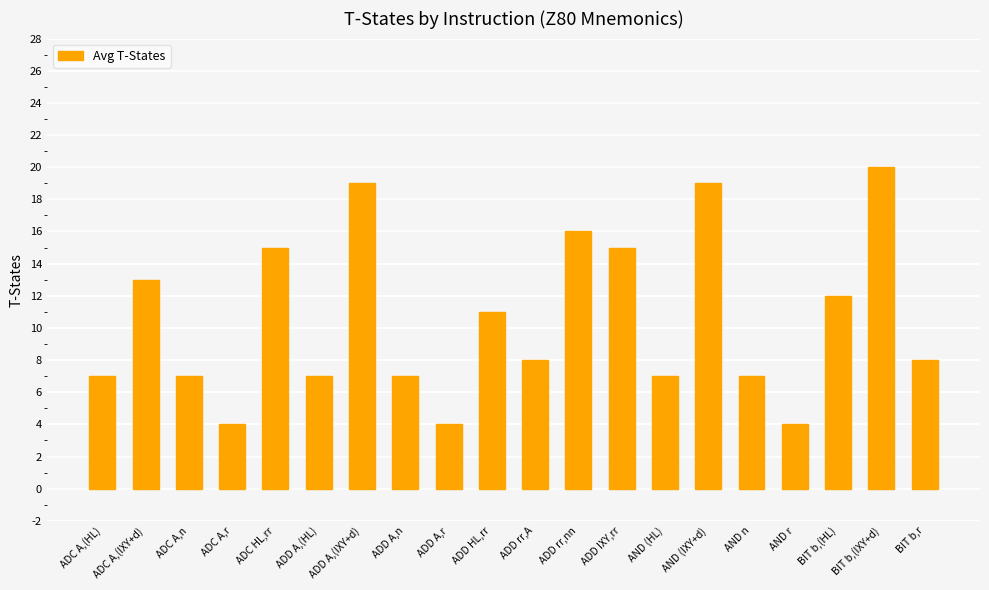

What is the smallest value displayed?

4